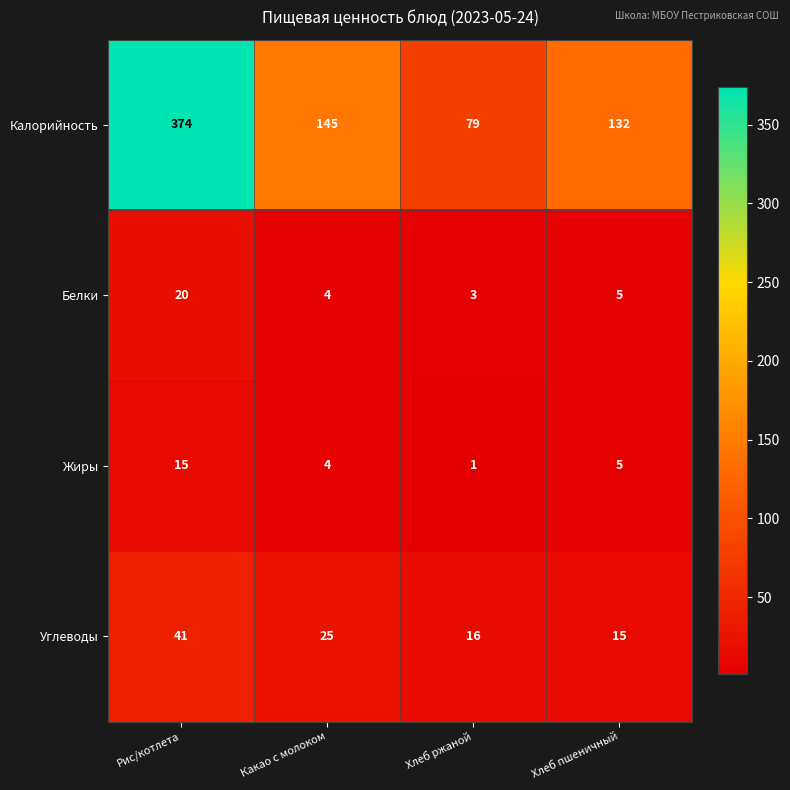

Which series has the largest range (max minus min)?

Калорийность